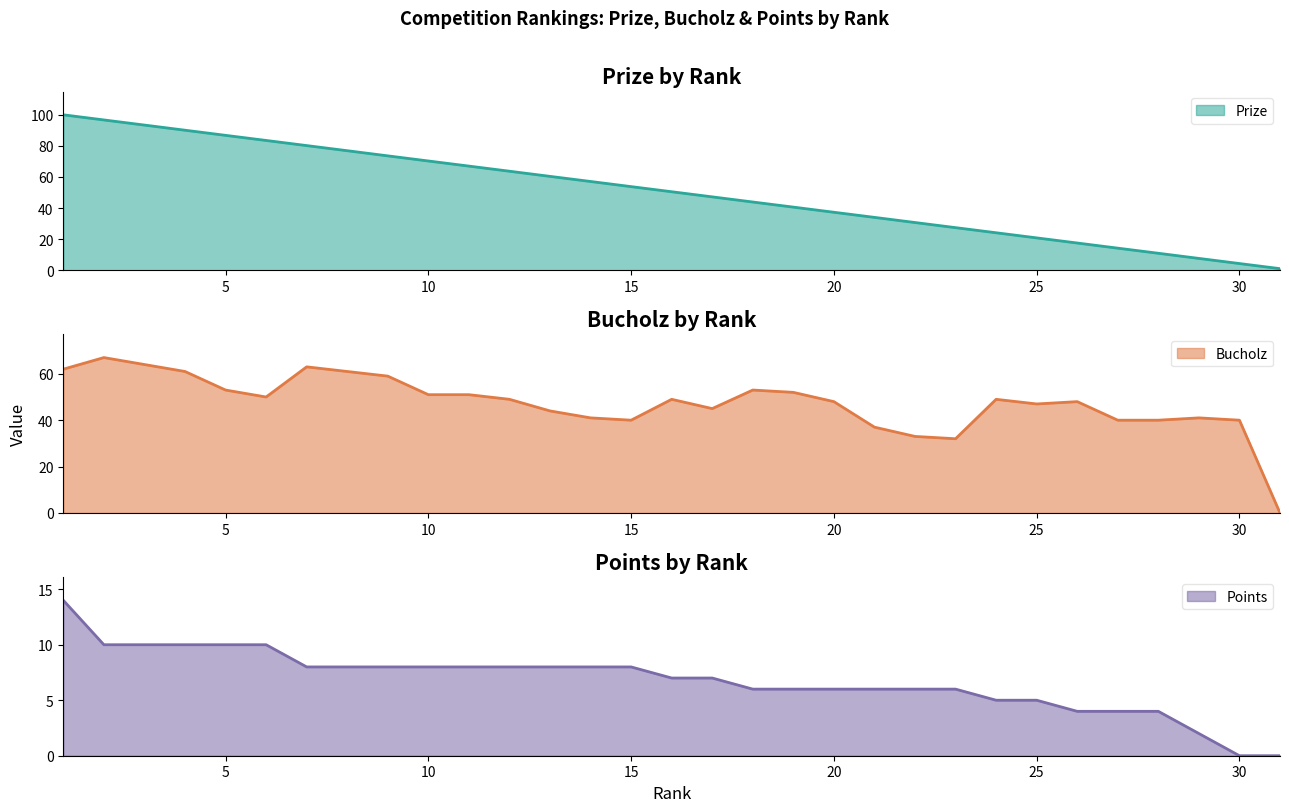

True or false: Points has a value of 8.0 at 14.

True